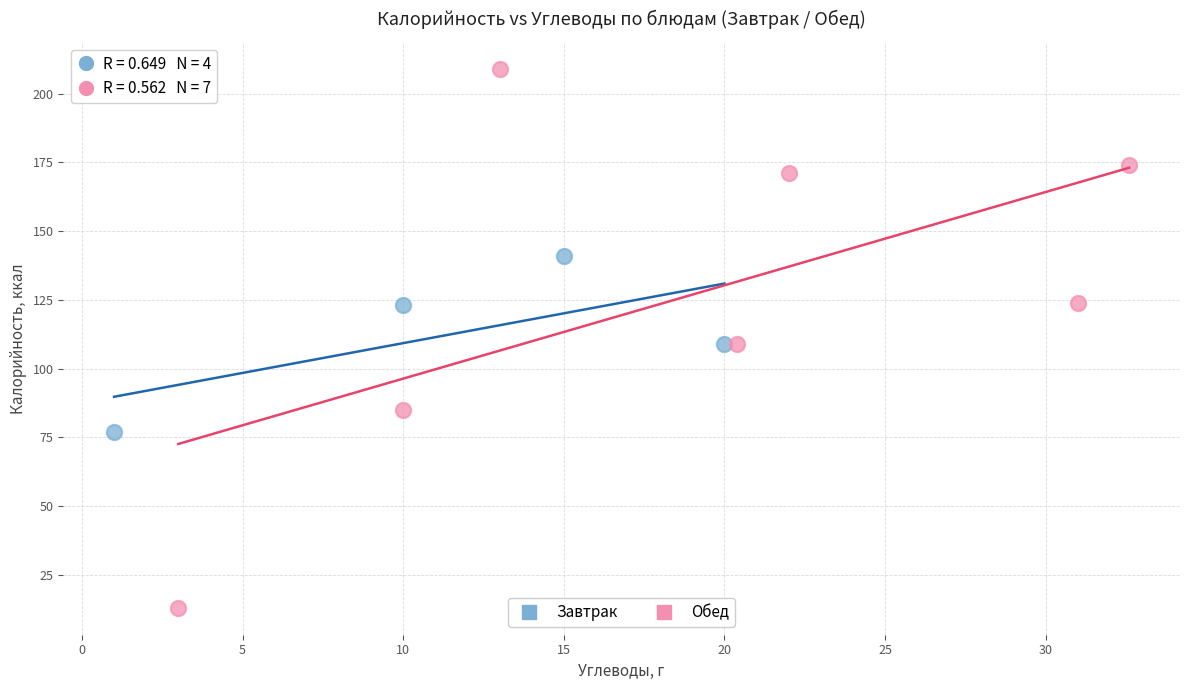

Which series has the largest Y range (max minus min)?

Обед